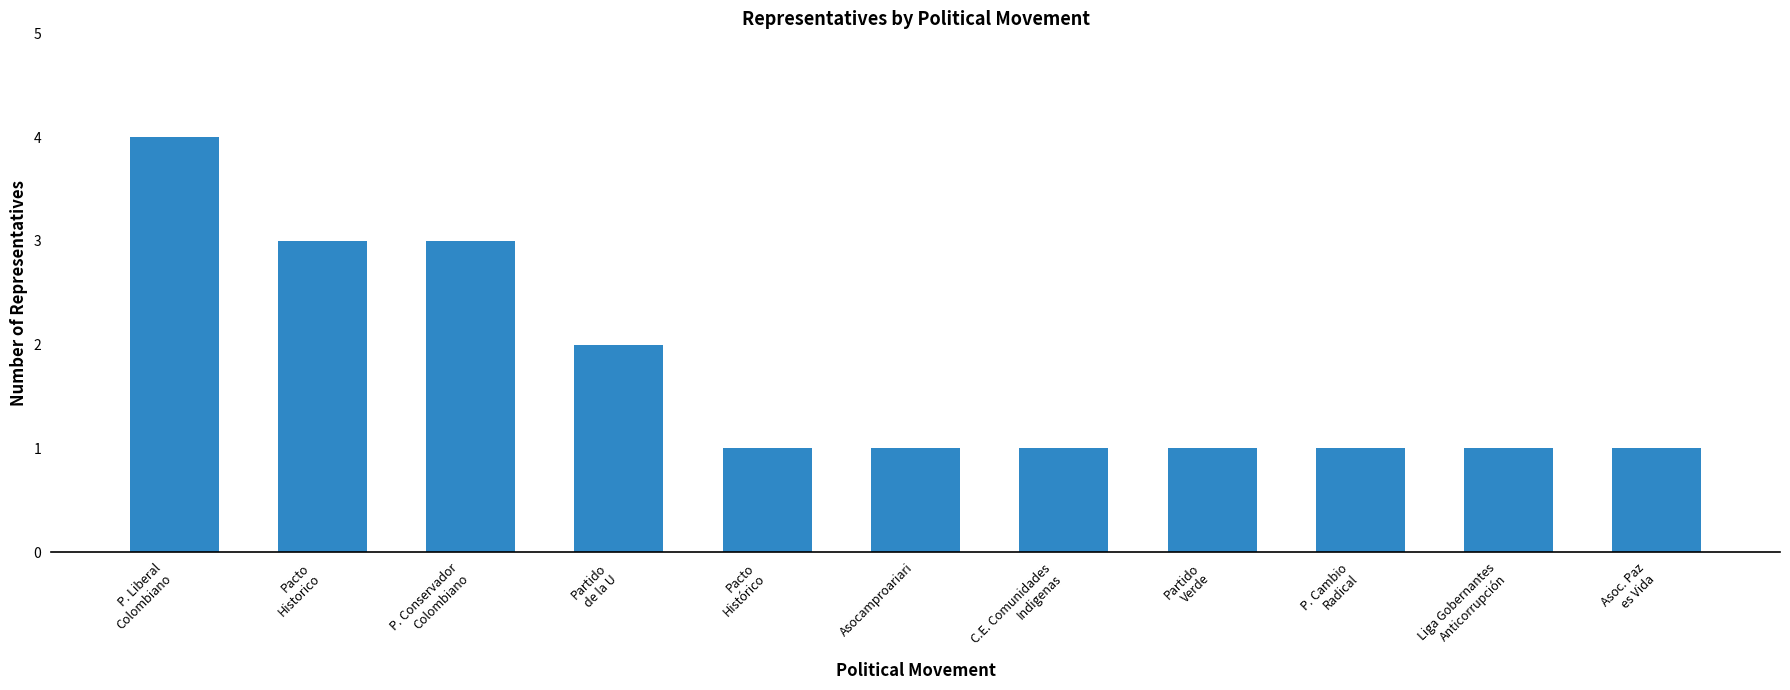

Reading left to right, what are all the values shown in this chart?

P. Liberal
Colombiano=4	Pacto
Historico=3	P. Conservador
Colombiano=3	Partido
de la U=2	Pacto
Histórico=1	Asocamproariari=1	C.E. Comunidades
Indigenas=1	Partido
Verde=1	P. Cambio
Radical=1	Liga Gobernantes
Anticorrupción=1	Asoc. Paz
es Vida=1